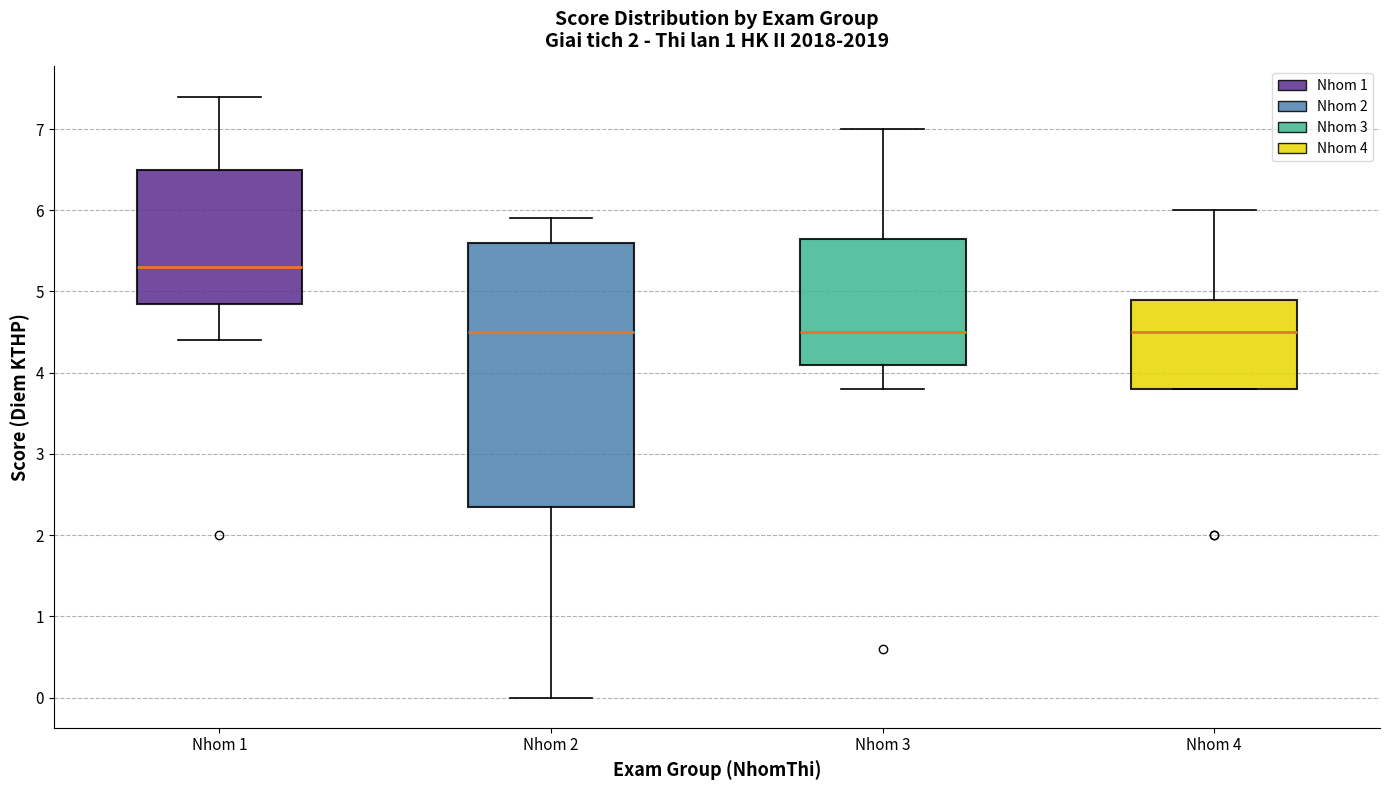

Comparing the boxes themselves (not the whiskers), which one is the tallest?

Nhom 2